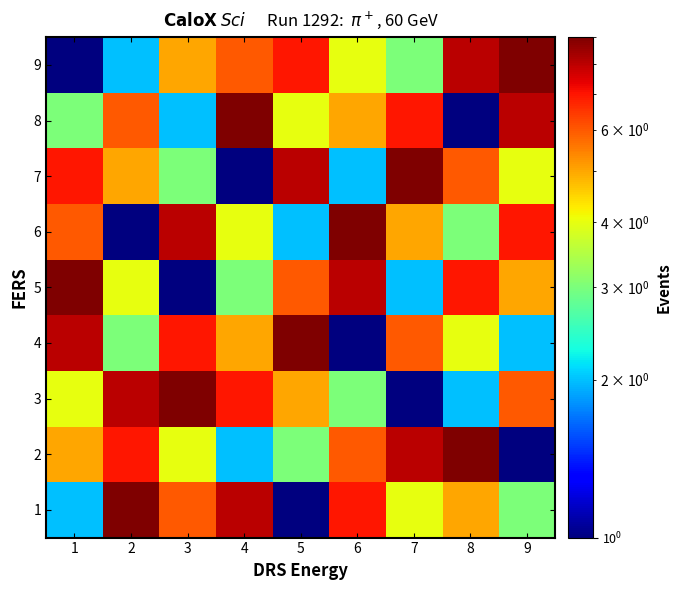

Count the number of data series in this chart.

9